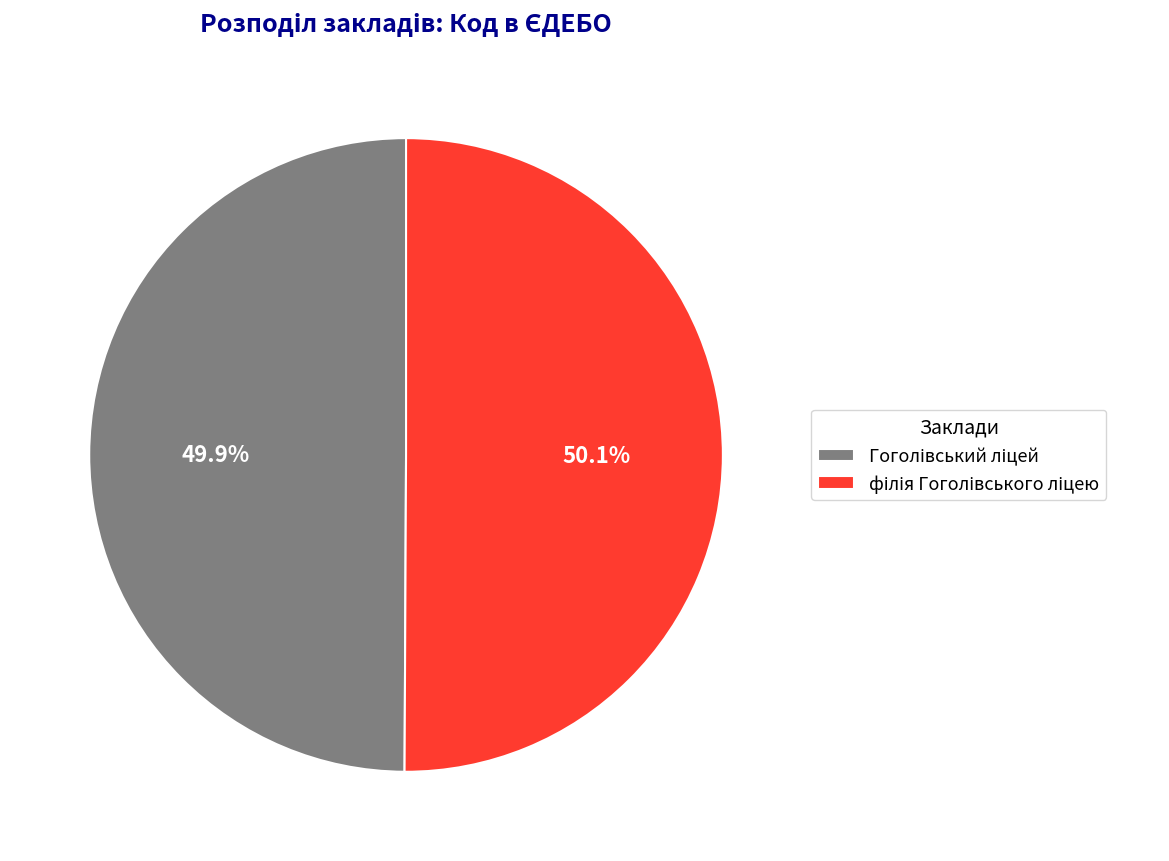

Is there any slice that represents more than half of the pie?

Yes